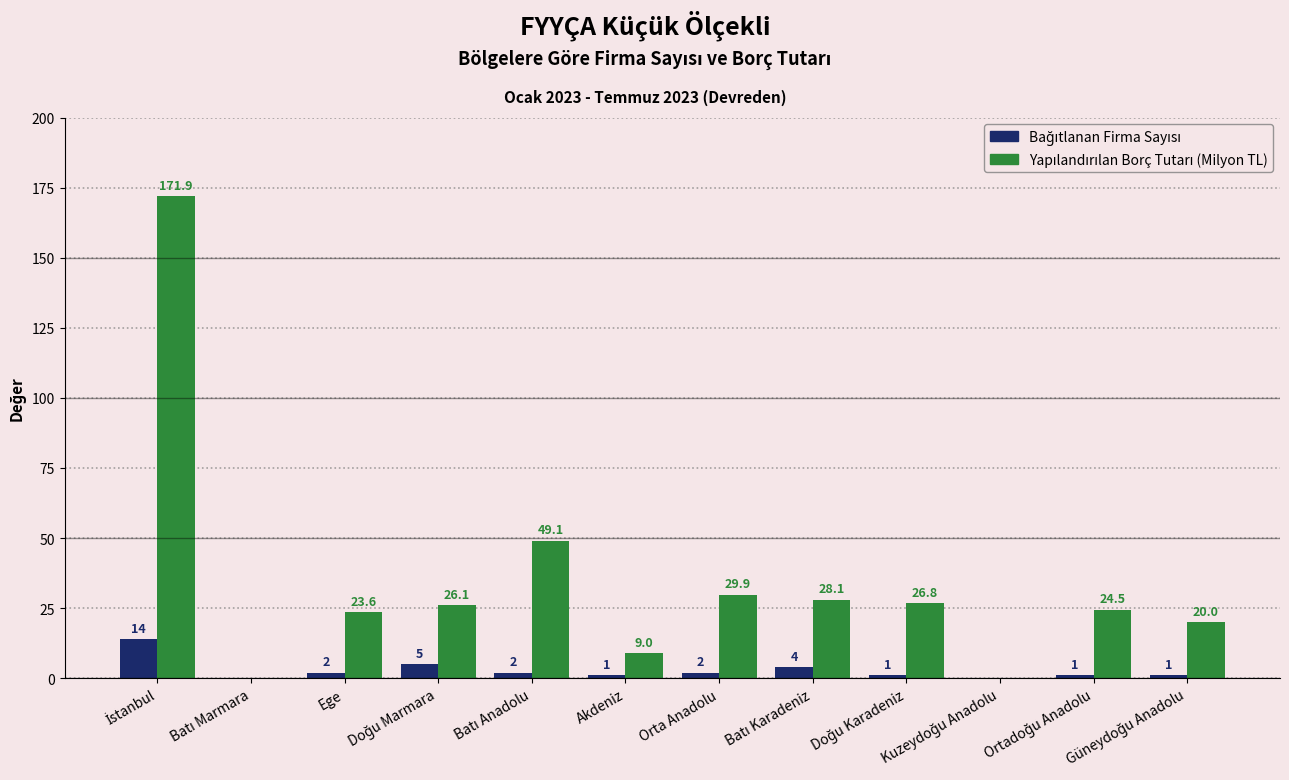

What is the greatest value displayed?

171.9